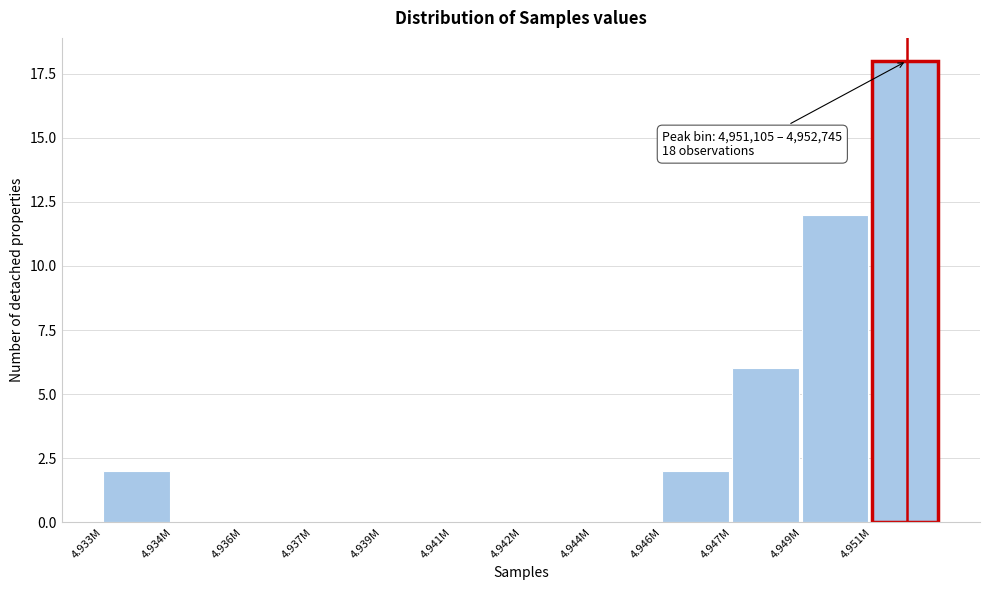

Reading left to right, list all the values displayed in this chart.

4.933M=2	4.934M=0	4.936M=0	4.937M=0	4.939M=0	4.941M=0	4.942M=0	4.944M=0	4.946M=2	4.947M=6	4.949M=12	4.951M=18